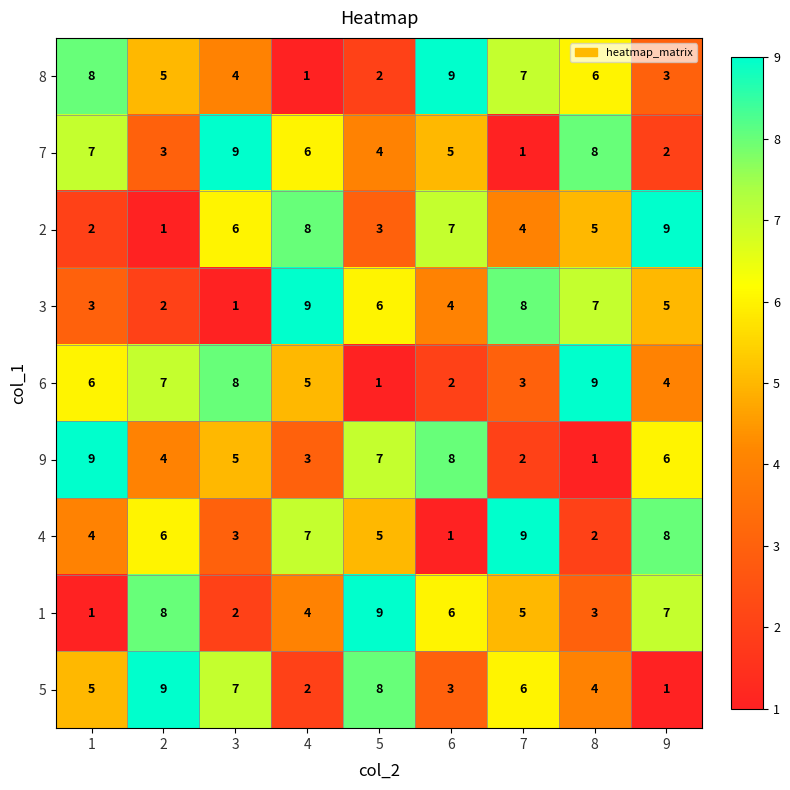

Is it true that 8 equals 4 at 3?

True